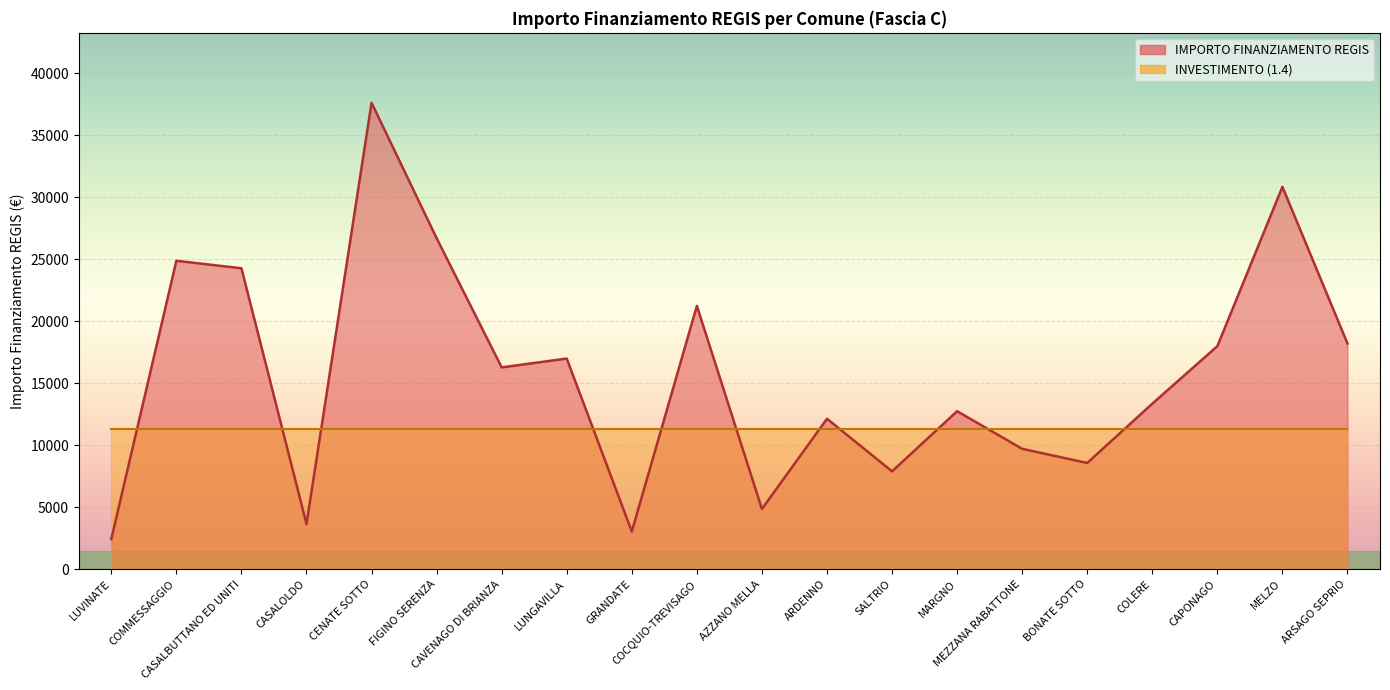

Reading left to right, what are all the values shown in this chart?

LUVINATE=2428	COMMESSAGGIO=24887	CASALBUTTANO ED UNITI=24280	CASALOLDO=3642	CENATE SOTTO=37634	FIGINO SERENZA=26708	CAVENAGO DI BRIANZA=16283	LUNGAVILLA=16996	GRANDATE=3035	COCQUIO-TREVISAGO=21245	AZZANO MELLA=4856	ARDENNO=12140	SALTRIO=7891	MARGNO=12747	MEZZANA RABATTONE=9712	BONATE SOTTO=8570	COLERE=13354	CAPONAGO=17997	MELZO=30852	ARSAGO SEPRIO=18210